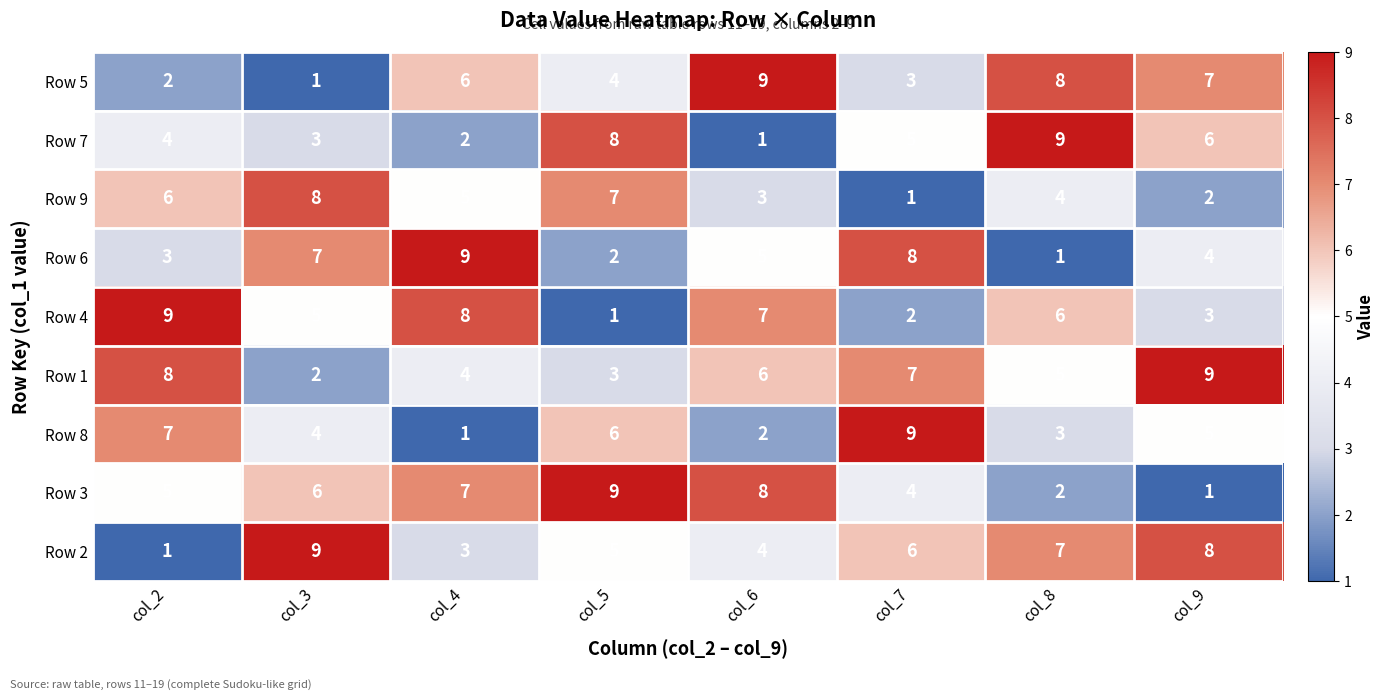

The value of Row 4 at col_3 is 5. True or false?

True